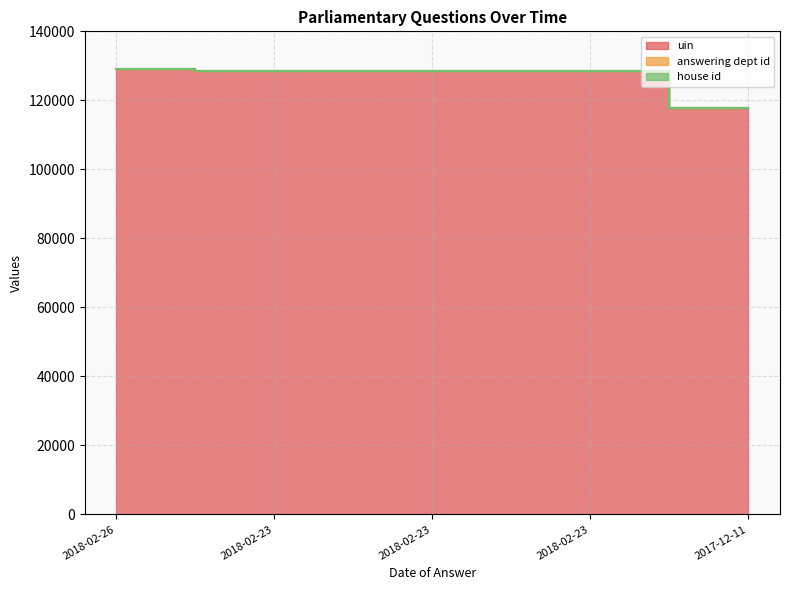

Which category has the highest value across all series?

2018-02-26